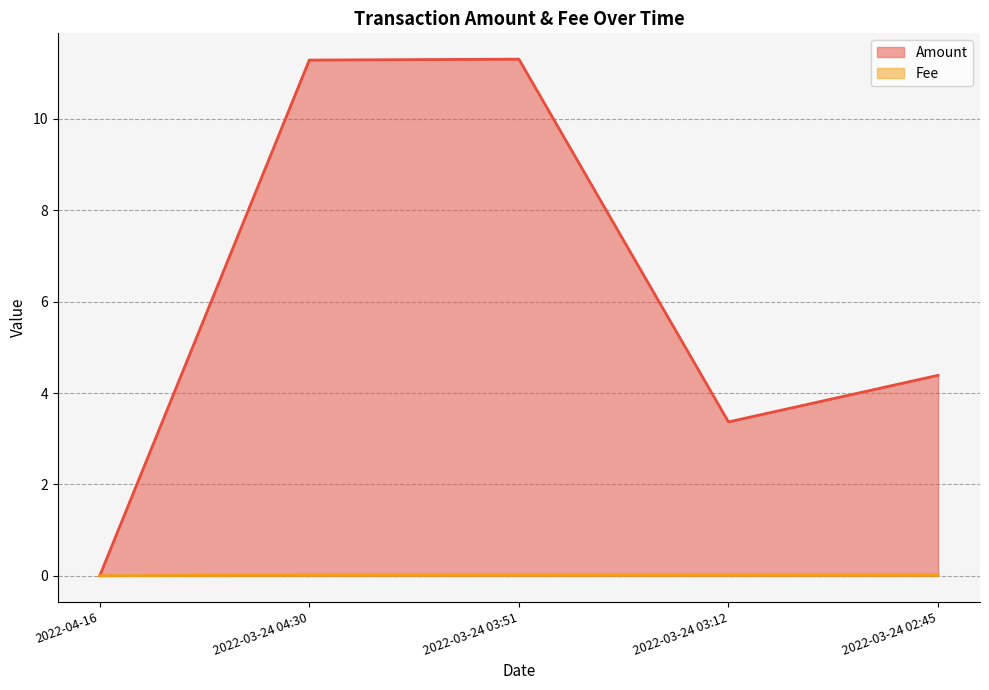

Is the value of Amount at 2022-03-24 04:30 greater than the value of Fee at 2022-03-24 02:45?

Yes